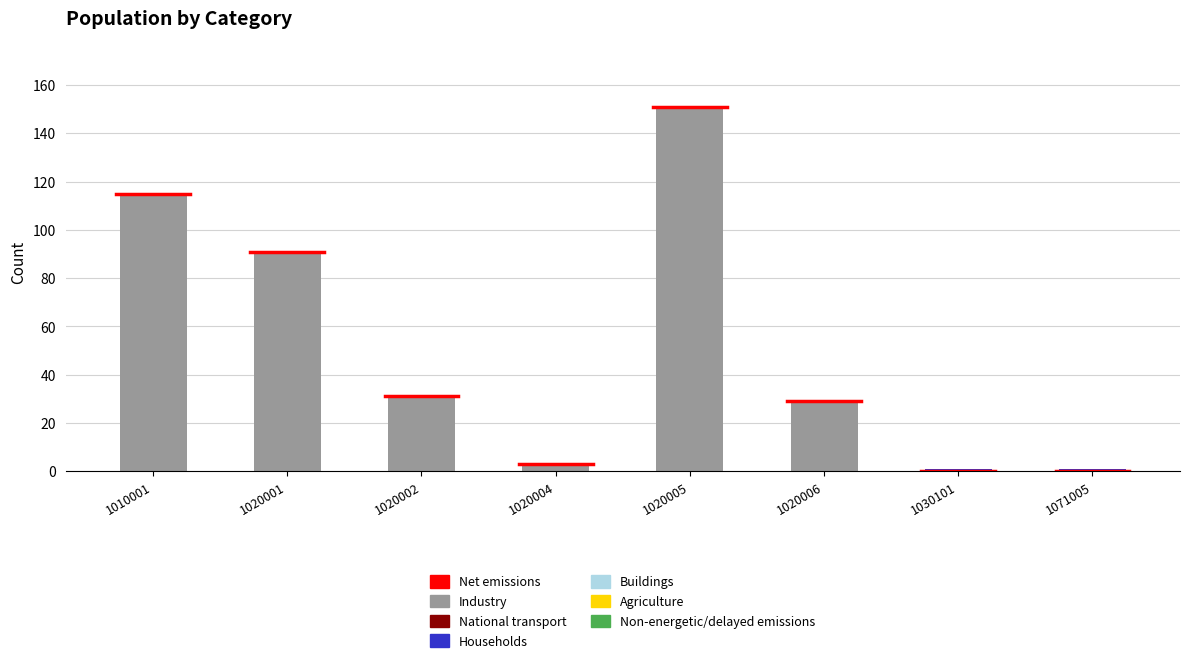

At which label is Industry closest to 75?

1020001